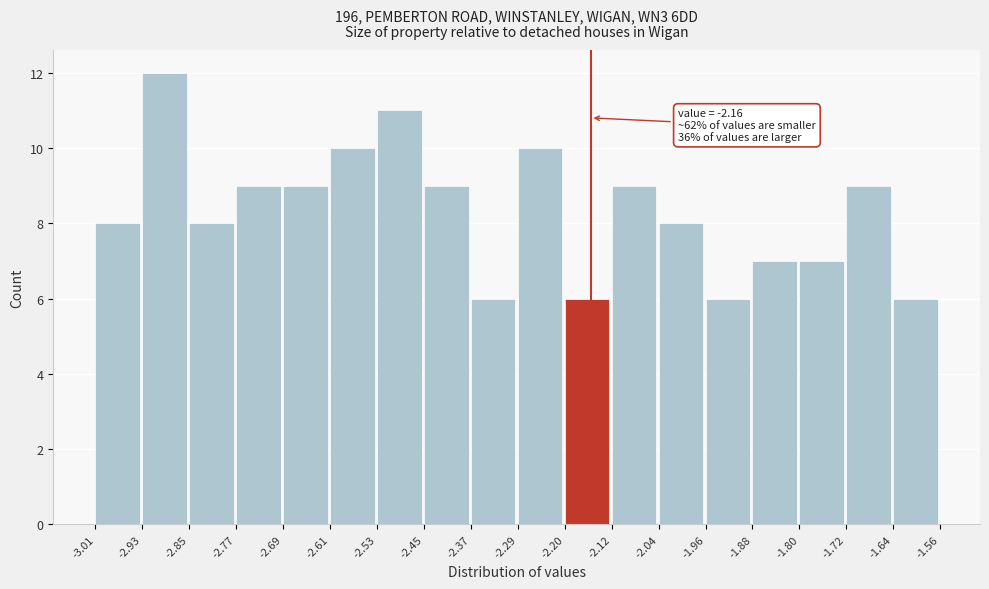

Which range on the x-axis has the tallest bar?

-2.93 to -2.85